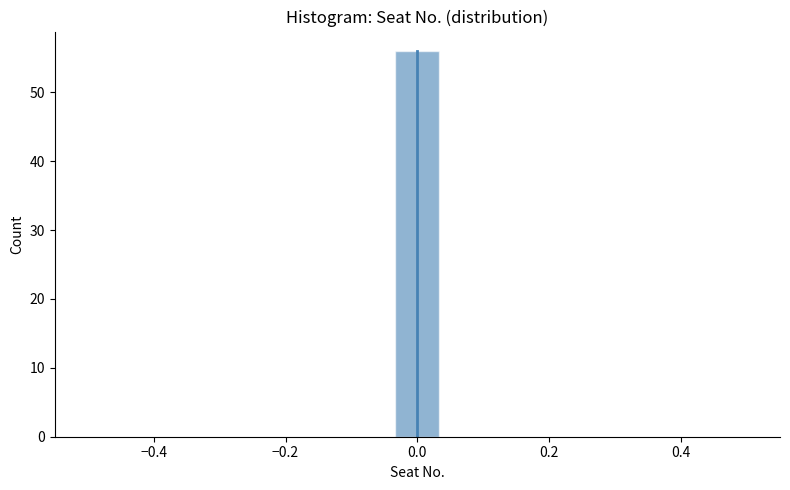

Read against the x-axis, roughly where is the centre of the tallest bar?

0.00